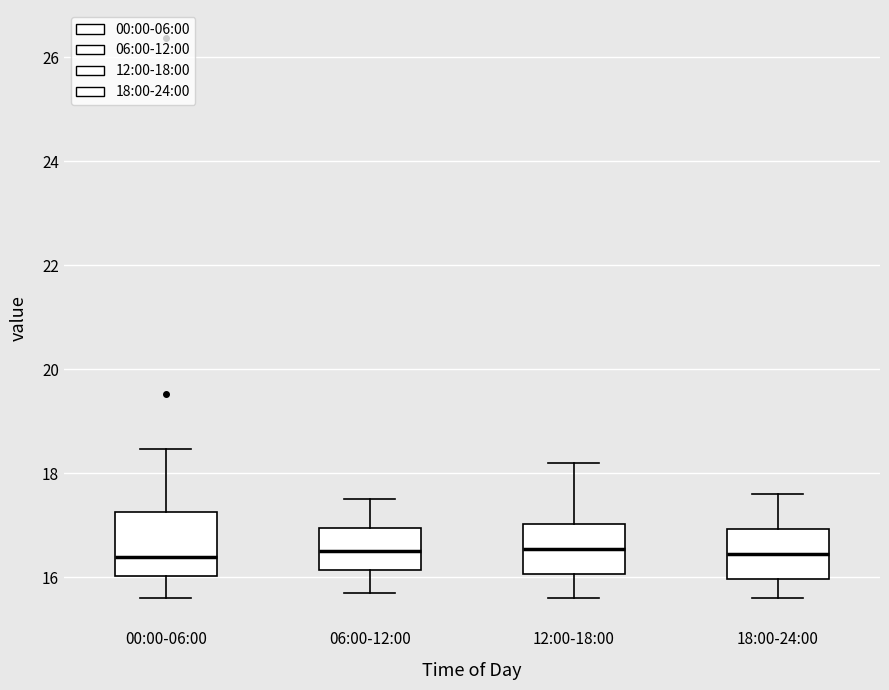

Where is the lower edge of the box for 06:00-12:00 on the y-axis? The values are not printed on the chart, so give them approximately, as read against the axis.

16.2